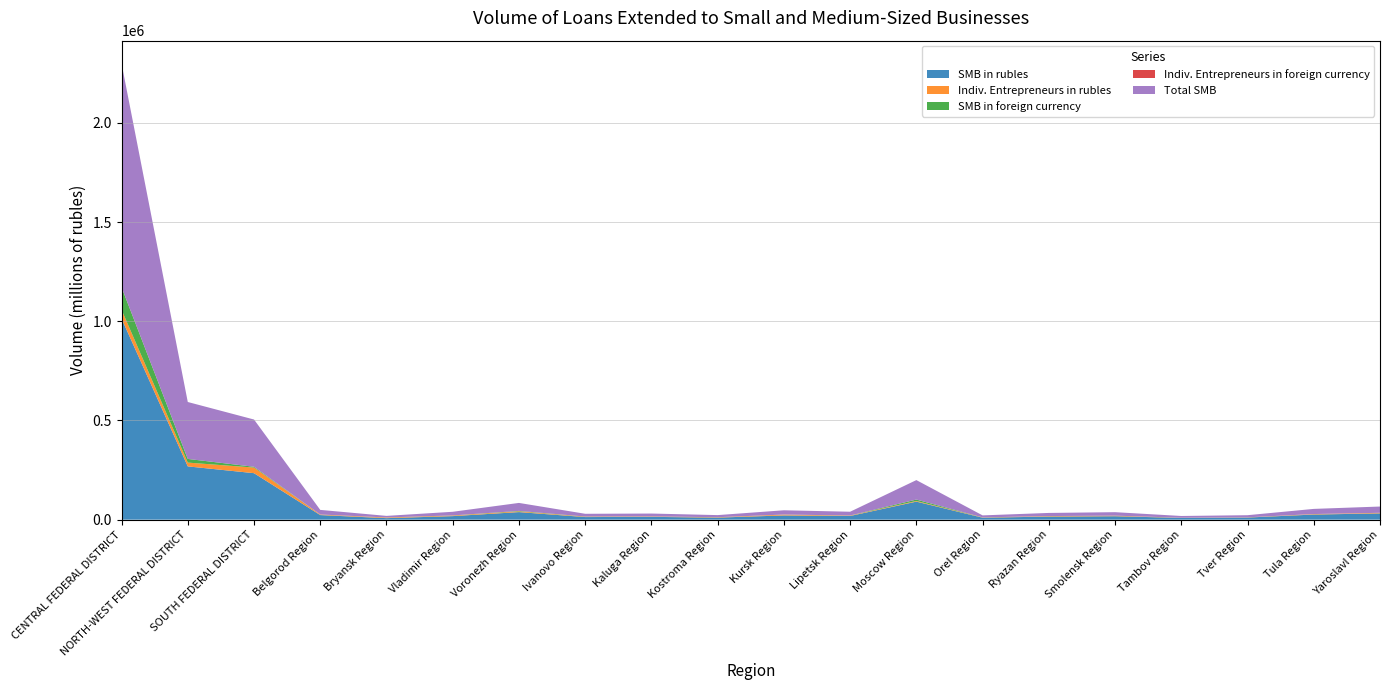

Reading left to right, what are all the values shown in this chart?

SMB in rubles: CENTRAL FEDERAL DISTRICT=1013744	NORTH-WEST FEDERAL DISTRICT=268428	SOUTH FEDERAL DISTRICT=234231	Belgorod Region=23060	Bryansk Region=7574	Vladimir Region=17798	Voronezh Region=38081	Ivanovo Region=13030	Kaluga Region=14061	Kostroma Region=10284	Kursk Region=21243	Lipetsk Region=18496	Moscow Region=90833	Orel Region=9881	Ryazan Region=15398	Smolensk Region=17253	Tambov Region=8833	Tver Region=10638	Tula Region=25701	Yaroslavl Region=31524
Indiv. Entrepreneurs in rubles: CENTRAL FEDERAL DISTRICT=44283	NORTH-WEST FEDERAL DISTRICT=19163	SOUTH FEDERAL DISTRICT=28319	Belgorod Region=2711	Bryansk Region=3121	Vladimir Region=3036	Voronezh Region=3759	Ivanovo Region=2091	Kaluga Region=1996	Kostroma Region=1899	Kursk Region=4261	Lipetsk Region=2076	Moscow Region=3207	Orel Region=1353	Ryazan Region=2470	Smolensk Region=2732	Tambov Region=762	Tver Region=1097	Tula Region=2303	Yaroslavl Region=2880
SMB in foreign currency: CENTRAL FEDERAL DISTRICT=113468	NORTH-WEST FEDERAL DISTRICT=18452	SOUTH FEDERAL DISTRICT=3897	Belgorod Region=161	Bryansk Region=260	Vladimir Region=510	Voronezh Region=2197	Ivanovo Region=689	Kaluga Region=318	Kostroma Region=205	Kursk Region=241	Lipetsk Region=409	Moscow Region=7237	Orel Region=194	Ryazan Region=276	Smolensk Region=187	Tambov Region=38	Tver Region=33	Tula Region=238	Yaroslavl Region=85
Indiv. Entrepreneurs in foreign currency: CENTRAL FEDERAL DISTRICT=545	NORTH-WEST FEDERAL DISTRICT=55	SOUTH FEDERAL DISTRICT=75	Belgorod Region=2	Bryansk Region=188	Vladimir Region=0	Voronezh Region=5	Ivanovo Region=1	Kaluga Region=22	Kostroma Region=18	Kursk Region=0	Lipetsk Region=0	Moscow Region=6	Orel Region=0	Ryazan Region=14	Smolensk Region=49	Tambov Region=0	Tver Region=0	Tula Region=0	Yaroslavl Region=0
Total SMB: CENTRAL FEDERAL DISTRICT=1127212	NORTH-WEST FEDERAL DISTRICT=286880	SOUTH FEDERAL DISTRICT=238128	Belgorod Region=23221	Bryansk Region=7834	Vladimir Region=18308	Voronezh Region=40278	Ivanovo Region=13719	Kaluga Region=14379	Kostroma Region=10489	Kursk Region=21484	Lipetsk Region=18905	Moscow Region=98070	Orel Region=10075	Ryazan Region=15674	Smolensk Region=17440	Tambov Region=8871	Tver Region=10671	Tula Region=25939	Yaroslavl Region=31609